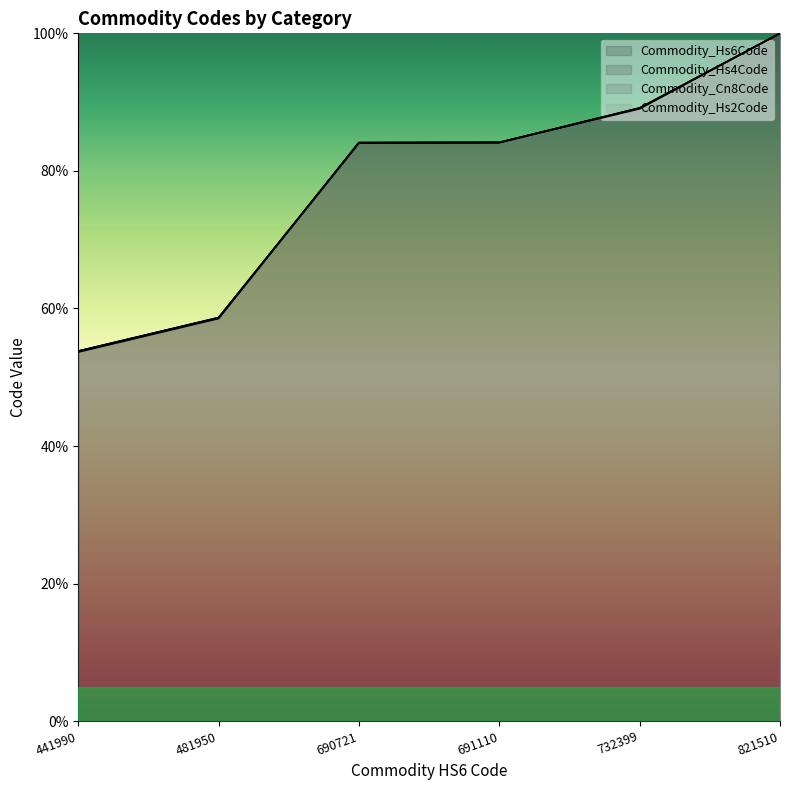

At which category is the sum across all series the highest?

821510